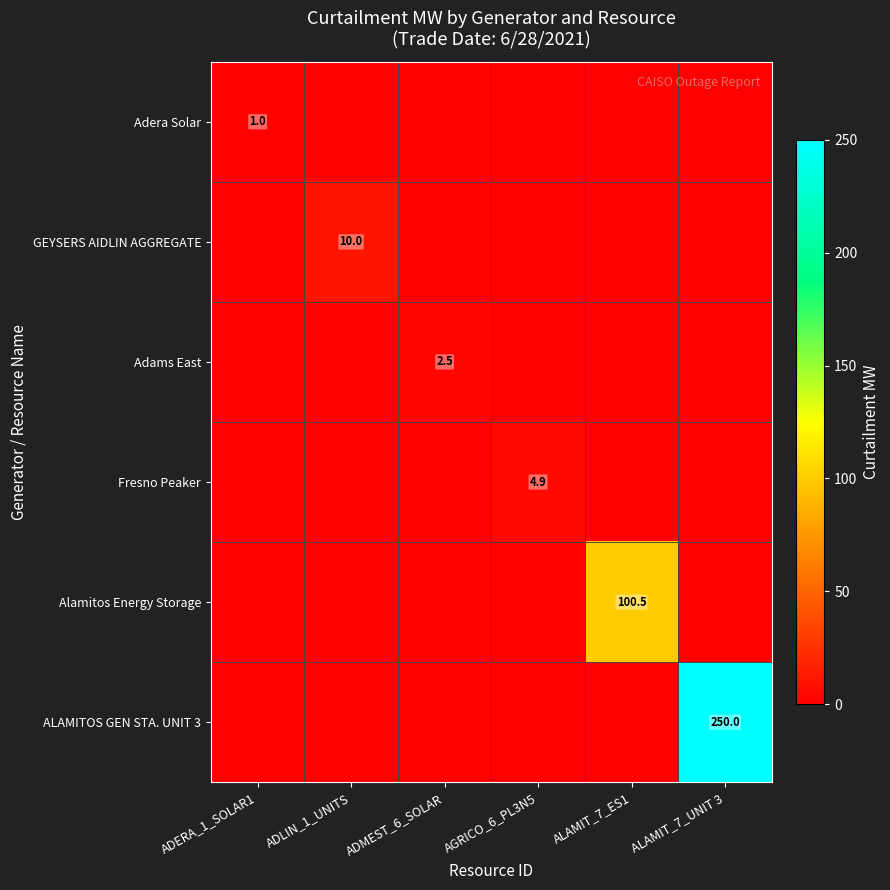

True or false: Adams East has a value of 2.5 at ADMEST_6_SOLAR.

True